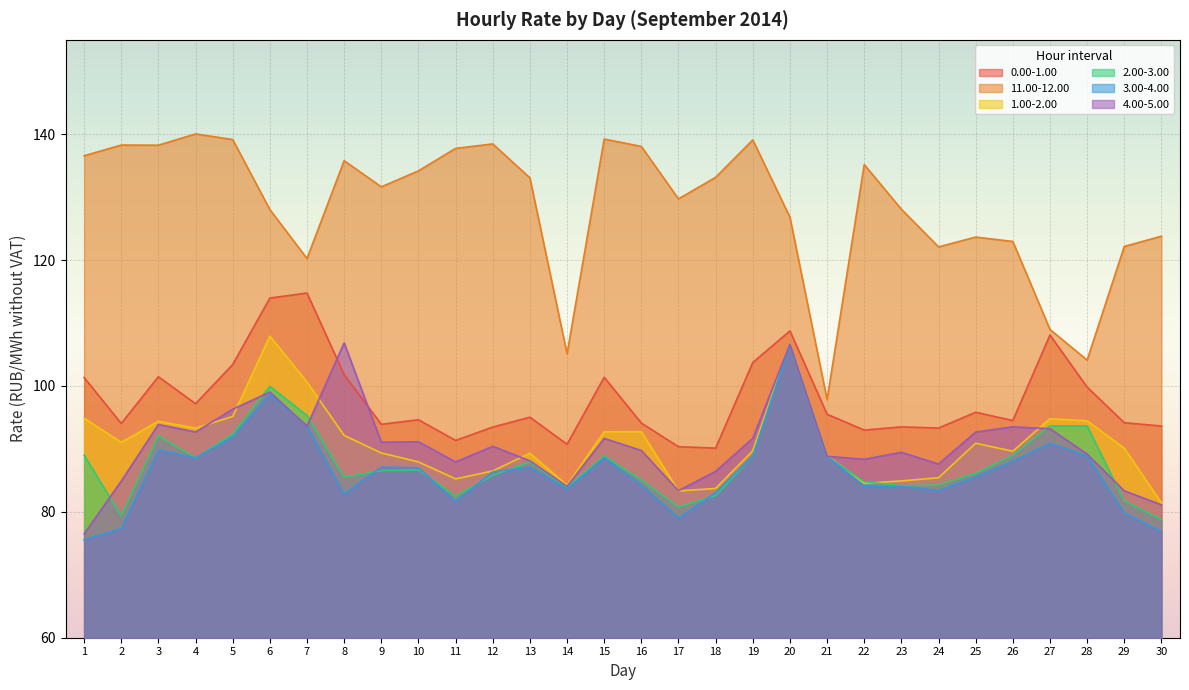

What is the highest value of the 2.00-3.00 series?

106.5